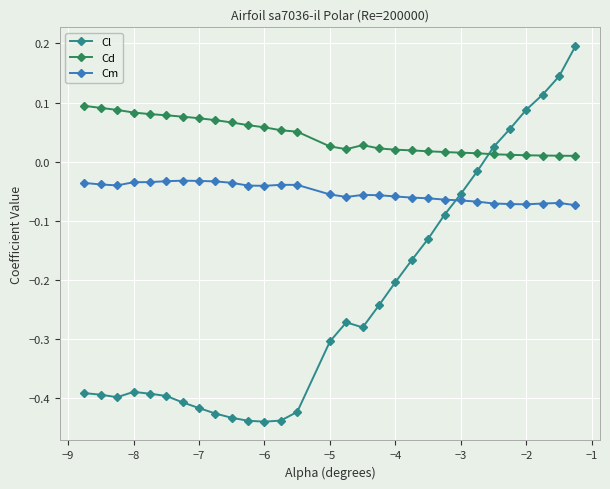

What is the sum of all Cd values?

1.3